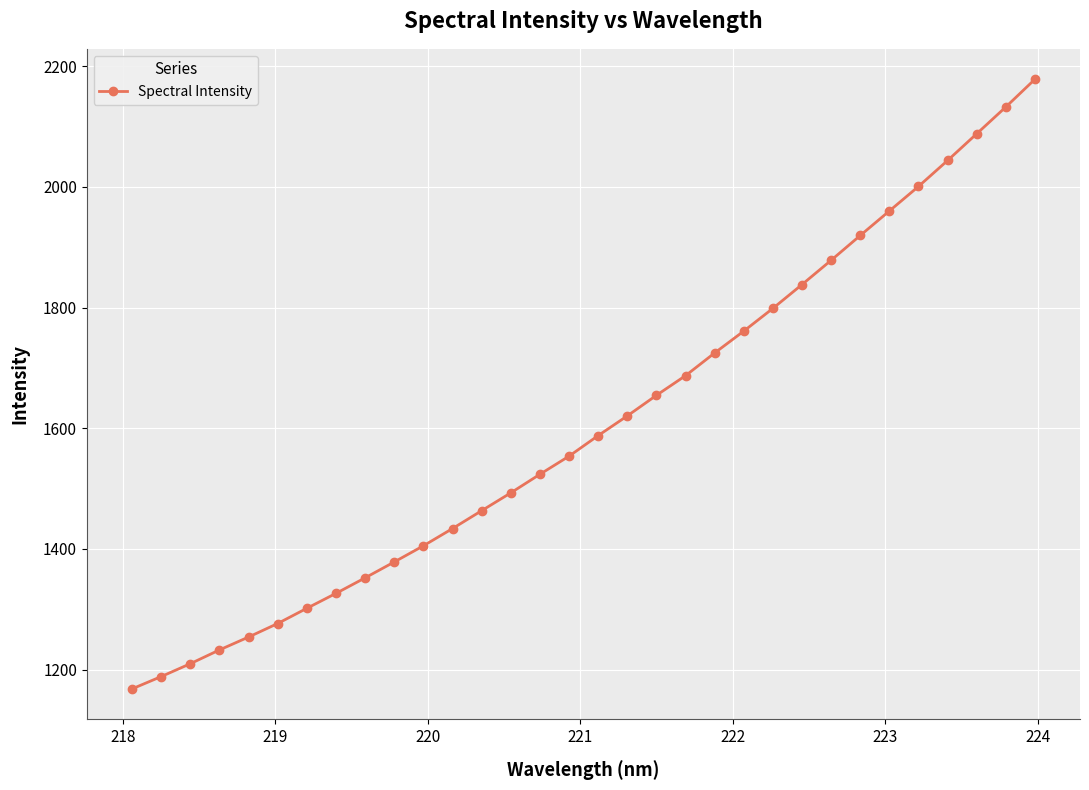

What is the minimum value shown in the chart?

1167.9